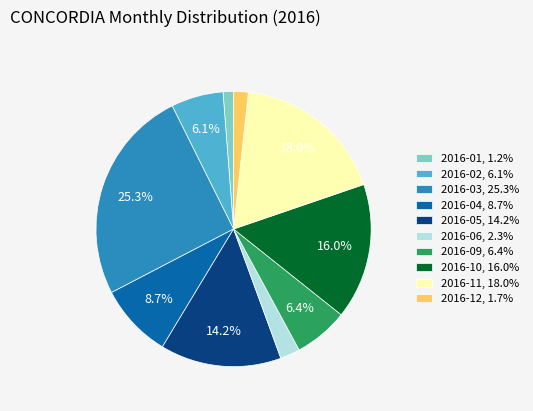

Between 2016-02, 6.1% and 2016-05, 14.2%, which is larger?

2016-05, 14.2%